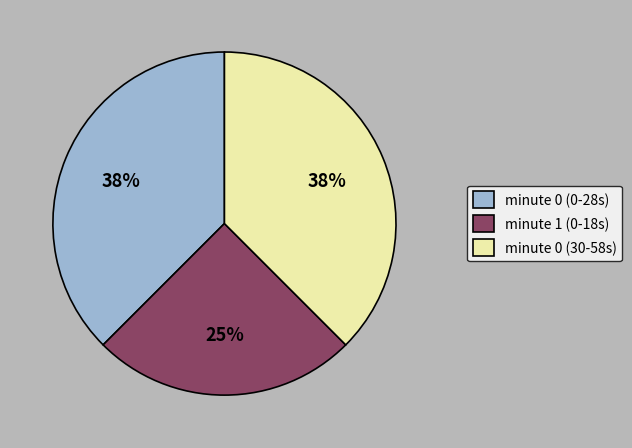

How many segments does this pie chart have?

3